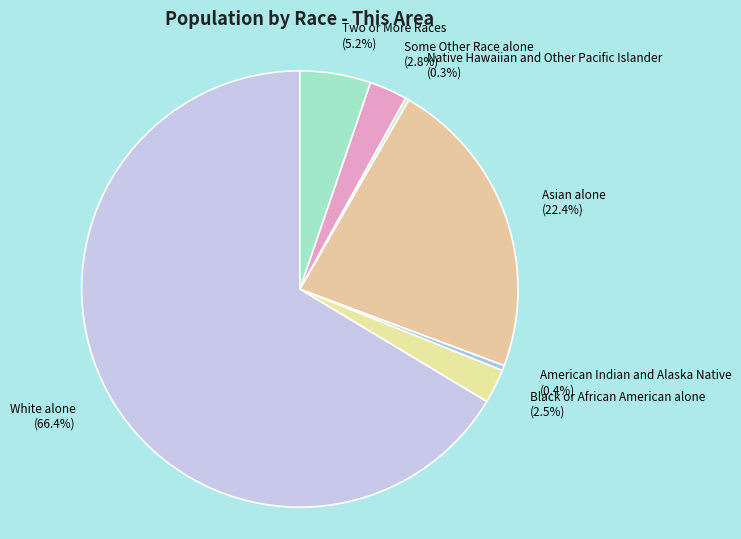

What is the largest slice in the pie chart?

White alone